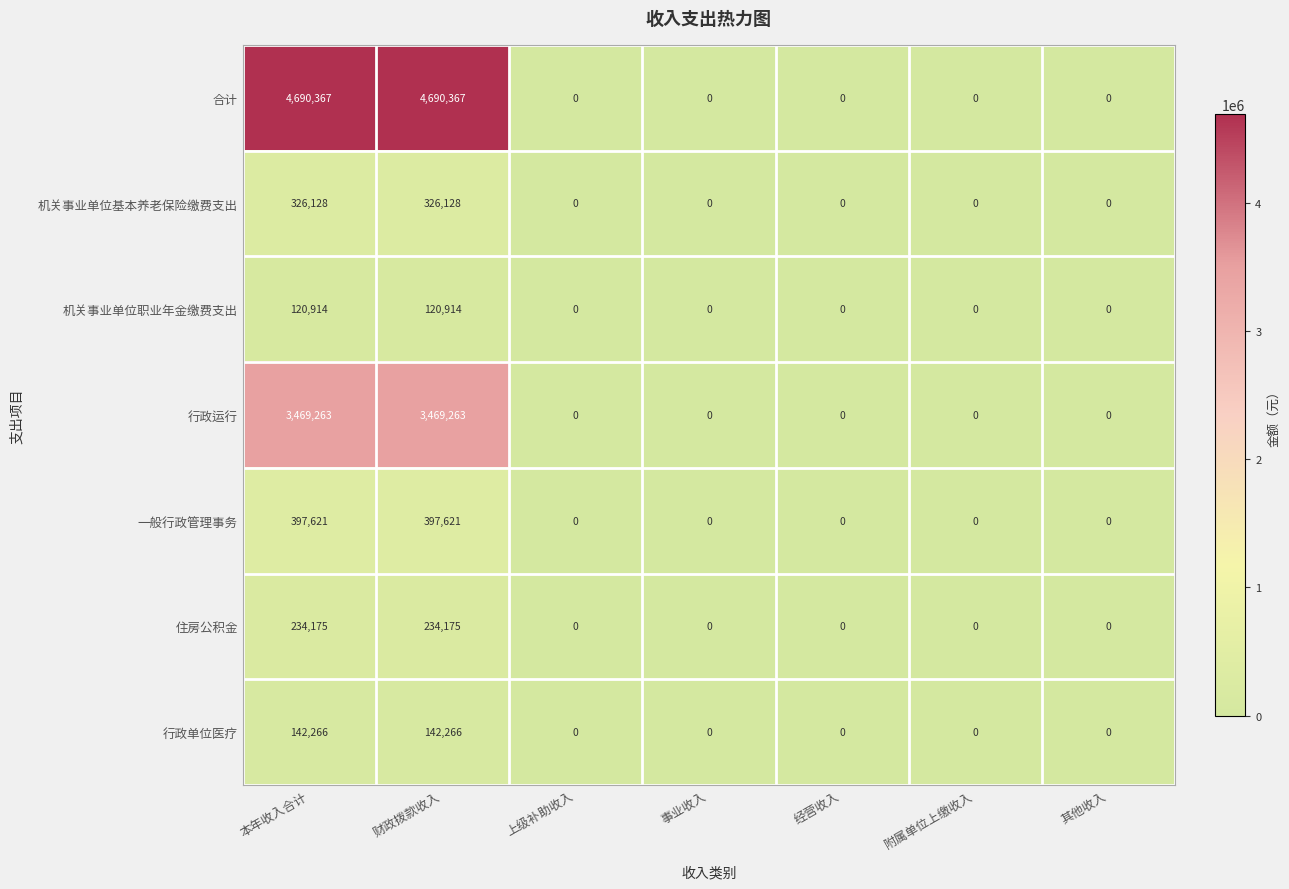

List the series in order of their peak value, highest first.

合计, 行政运行, 一般行政管理事务, 机关事业单位基本养老保险缴费支出, 住房公积金, 行政单位医疗, 机关事业单位职业年金缴费支出